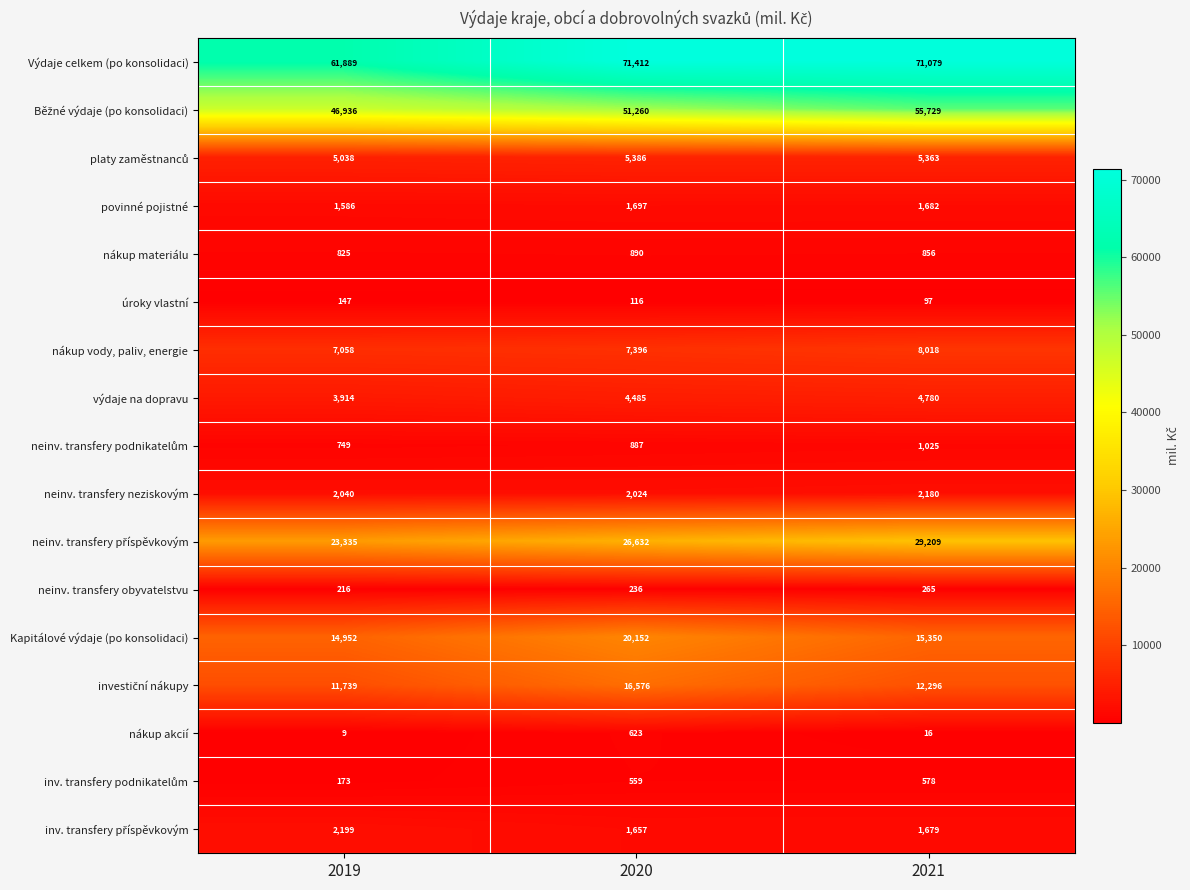

Which series has the largest total across all categories?

Výdaje celkem (po konsolidaci)